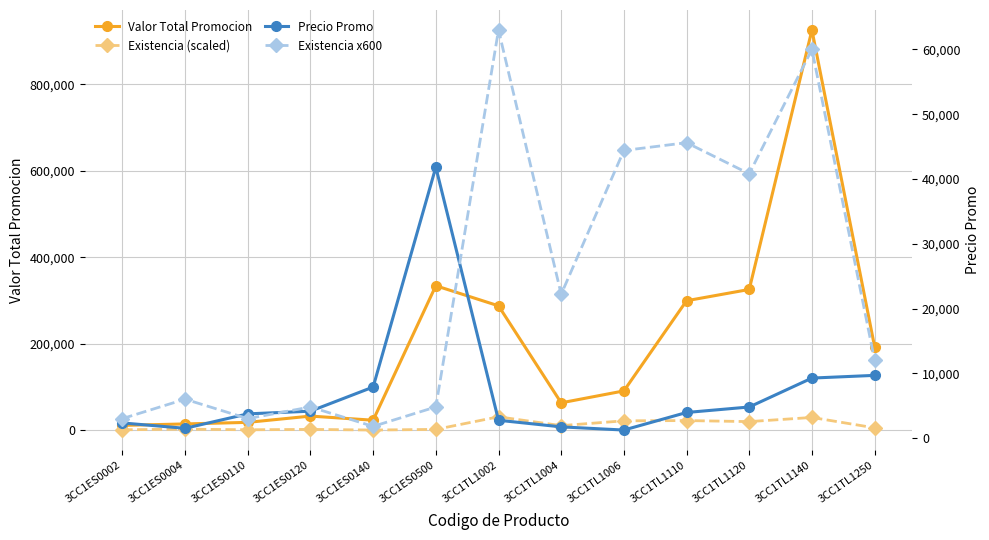

What is the highest value of the Valor Total Promocion series?

925900